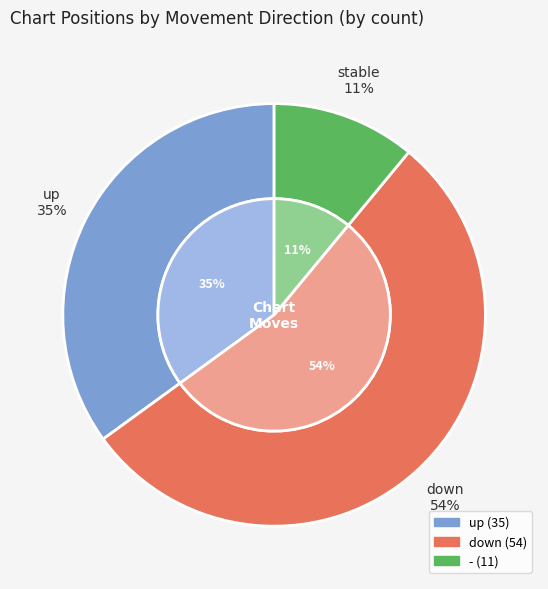

True or false: - accounts for 11% of the total.

True